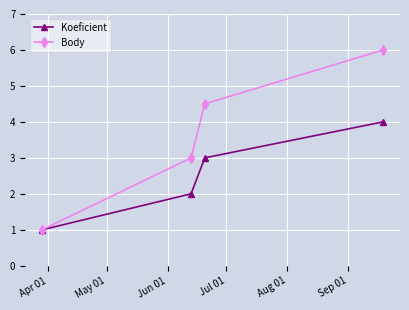

Which series has the largest total across all categories?

Body